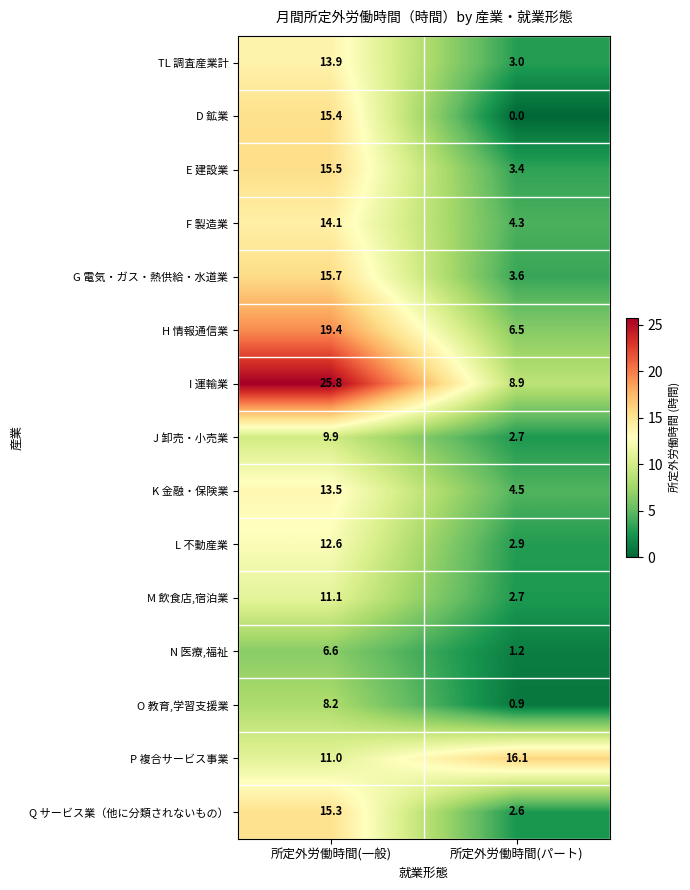

Reading left to right, list all the values displayed in this chart.

TL 調査産業計: 13.9	3.0
D 鉱業: 15.4	0.0
E 建設業: 15.5	3.4
F 製造業: 14.1	4.3
G 電気・ガス・熱供給・水道業: 15.7	3.6
H 情報通信業: 19.4	6.5
I 運輸業: 25.8	8.9
J 卸売・小売業: 9.9	2.7
K 金融・保険業: 13.5	4.5
L 不動産業: 12.6	2.9
M 飲食店,宿泊業: 11.1	2.7
N 医療,福祉: 6.6	1.2
O 教育,学習支援業: 8.2	0.9
P 複合サービス事業: 11.0	16.1
Q サービス業（他に分類されないもの）: 15.3	2.6